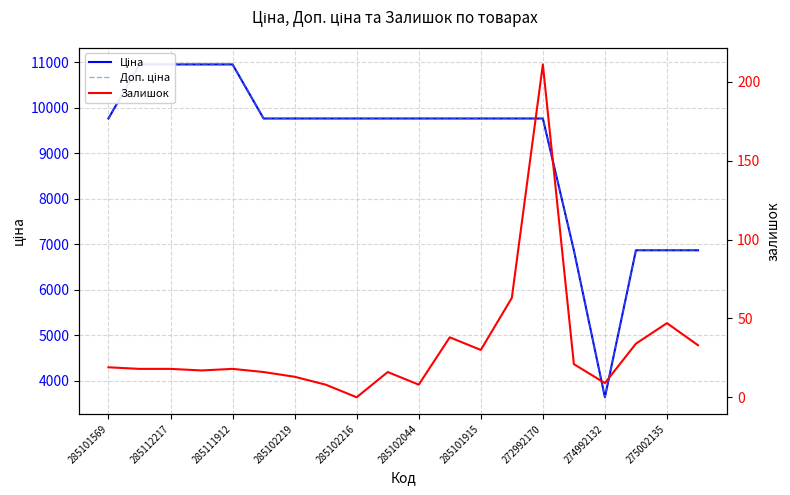

Between 16 and 285102044, which is larger?

285102044